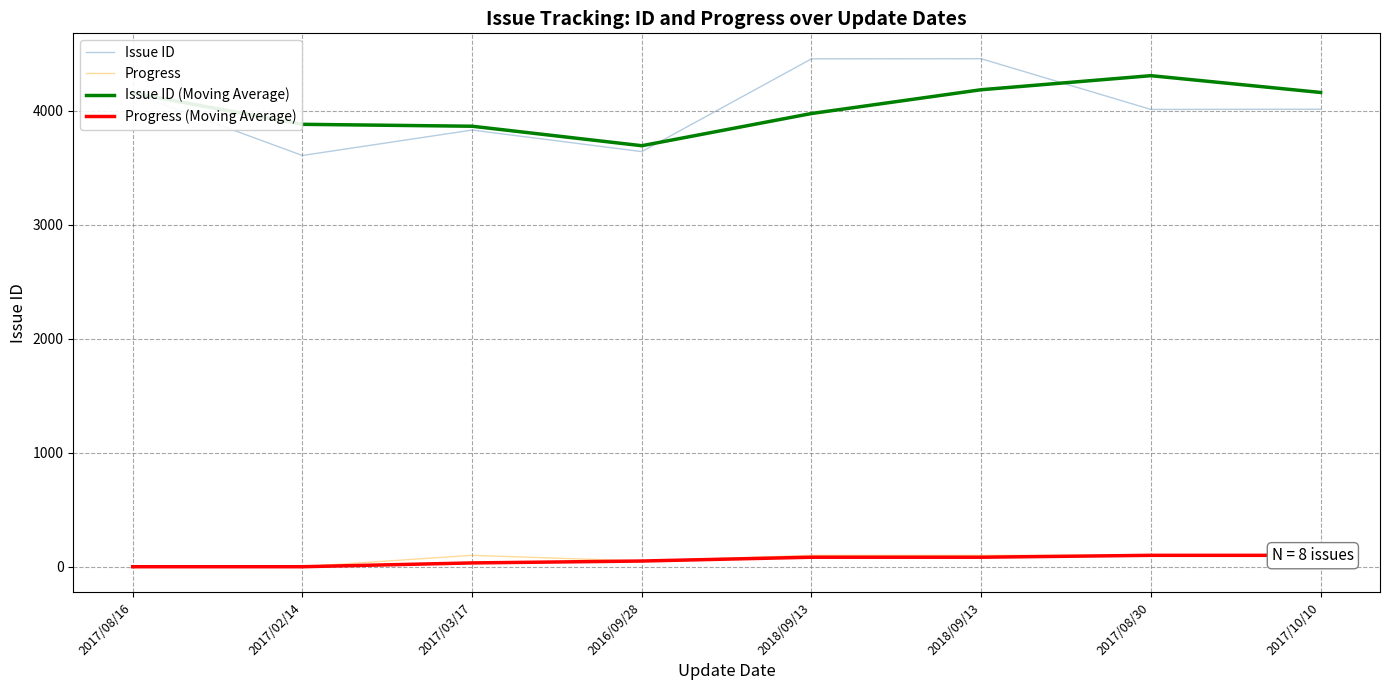

Which series has the widest spread of values?

Issue ID